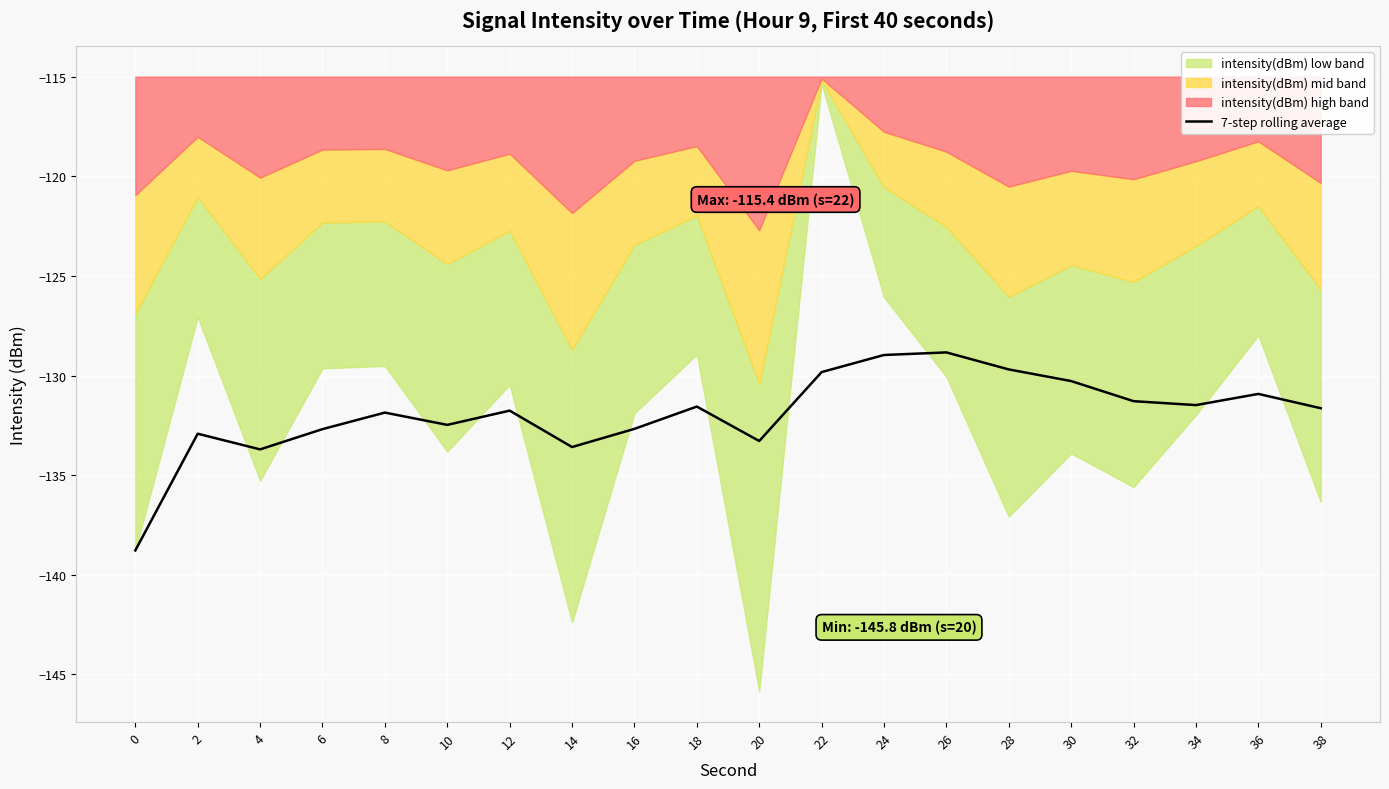

What is the lowest value of the 7-step rolling average series?

-138.8